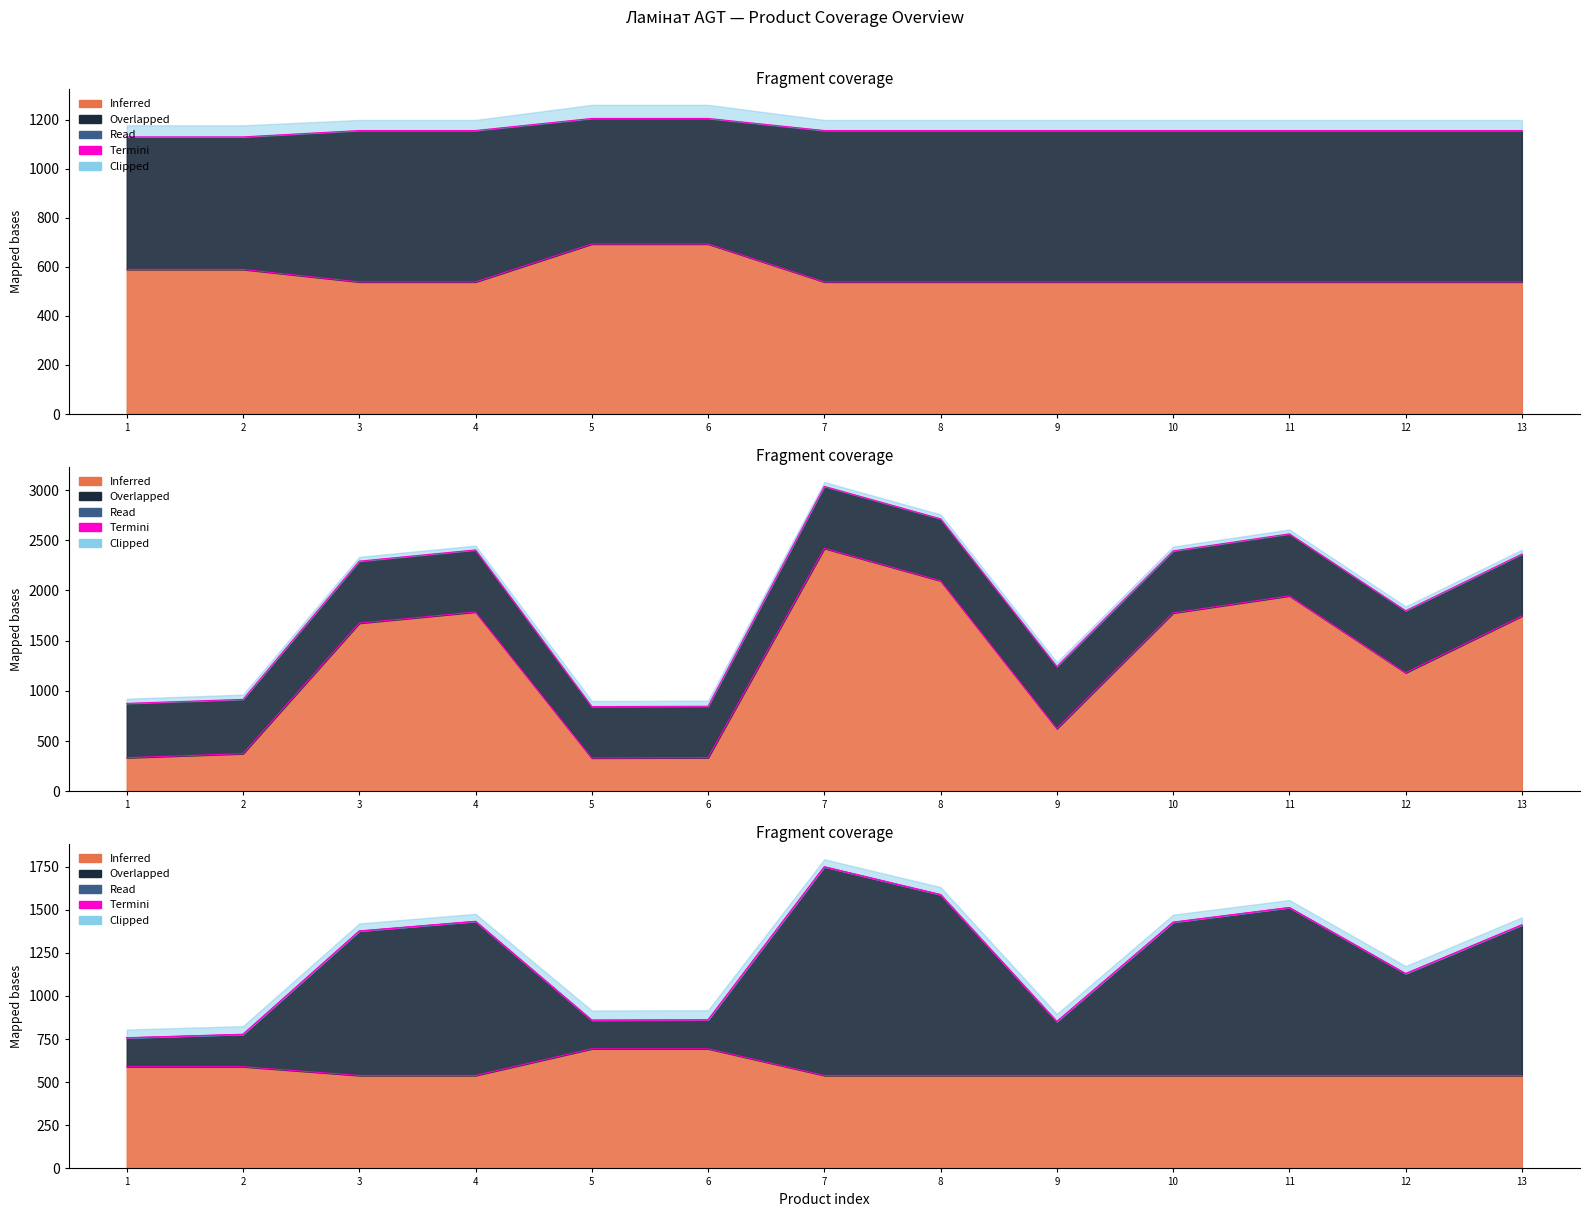

List the labels in order of value, largest first.

5, 6, 1, 2, 3, 4, 7, 8, 9, 10, 11, 12, 13